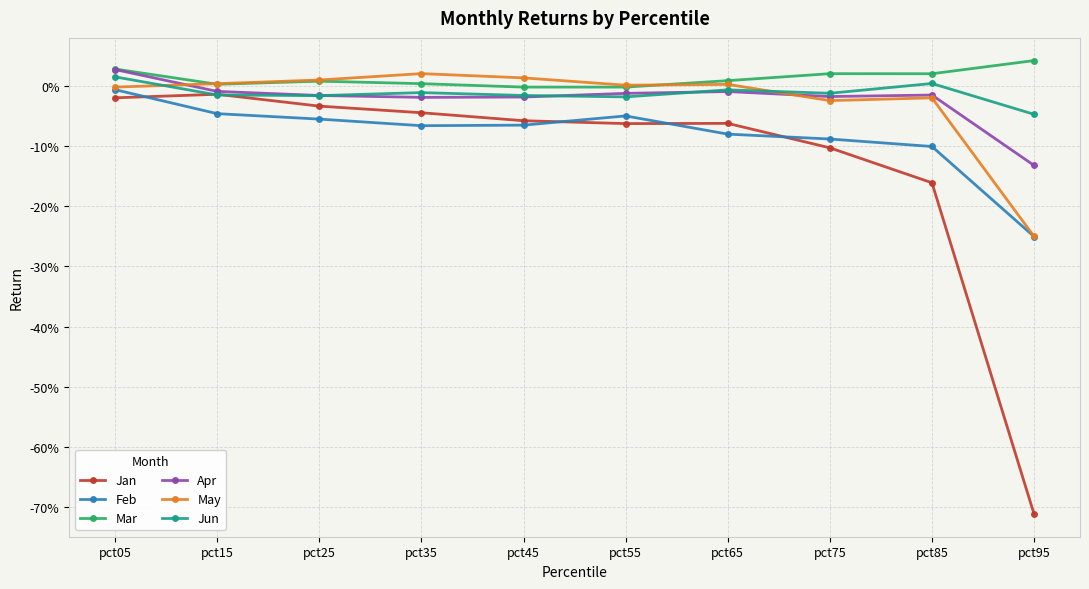

What is the sum of all Jan values?

-1.3